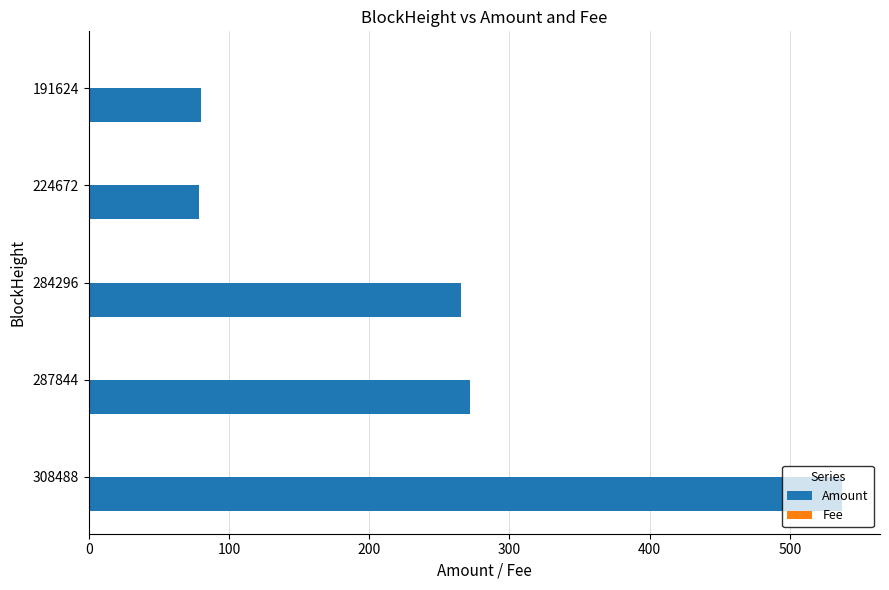

At which label does Amount reach its peak?

308488